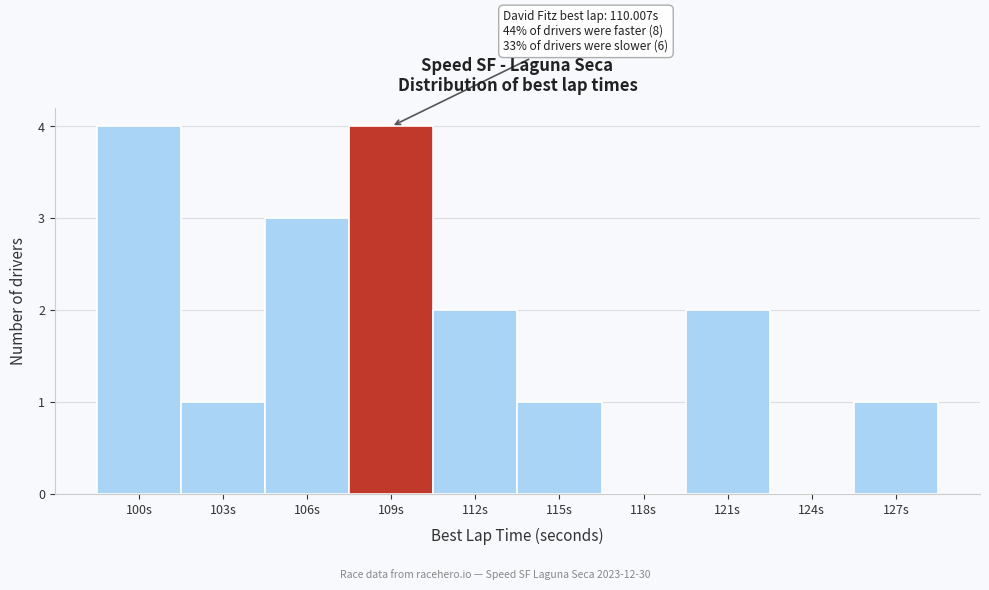

Reading left to right, list all the values displayed in this chart.

100s=4	103s=1	106s=3	109s=4	112s=2	115s=1	118s=0	121s=2	124s=0	127s=1